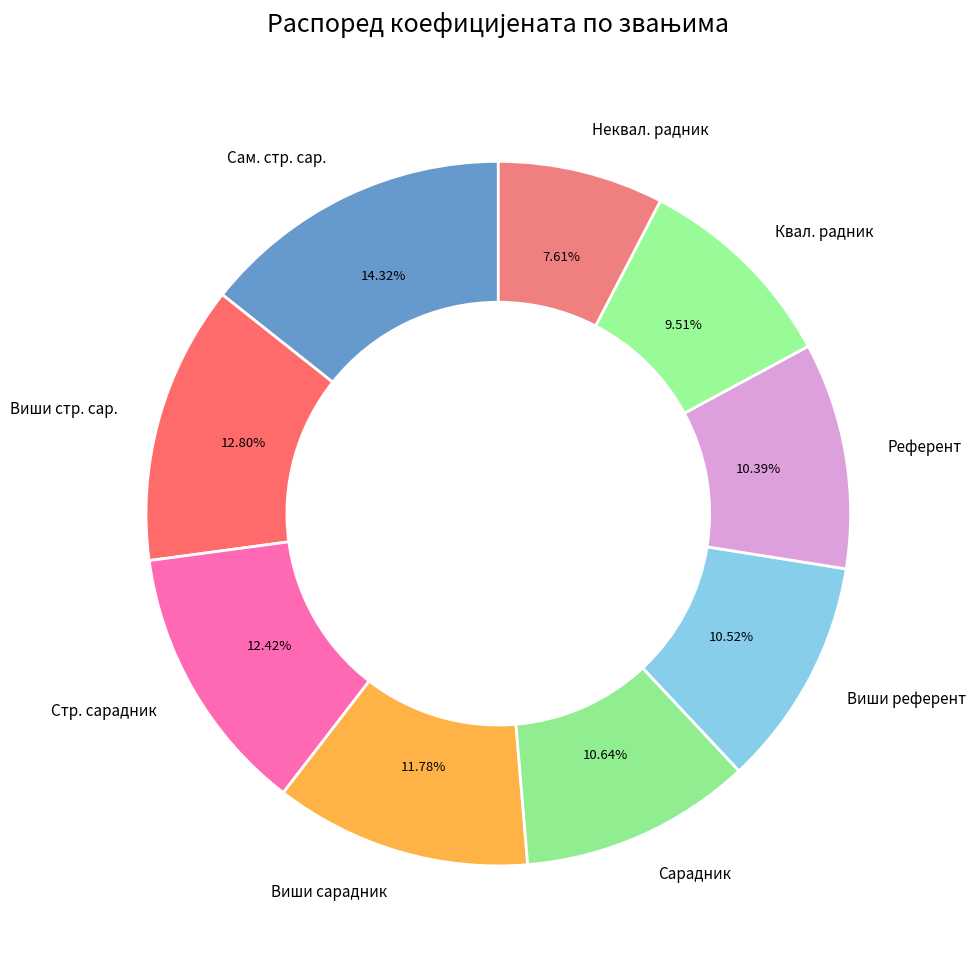

Combined, do Квал. радник and Виши сарадник account for over 50%?

No